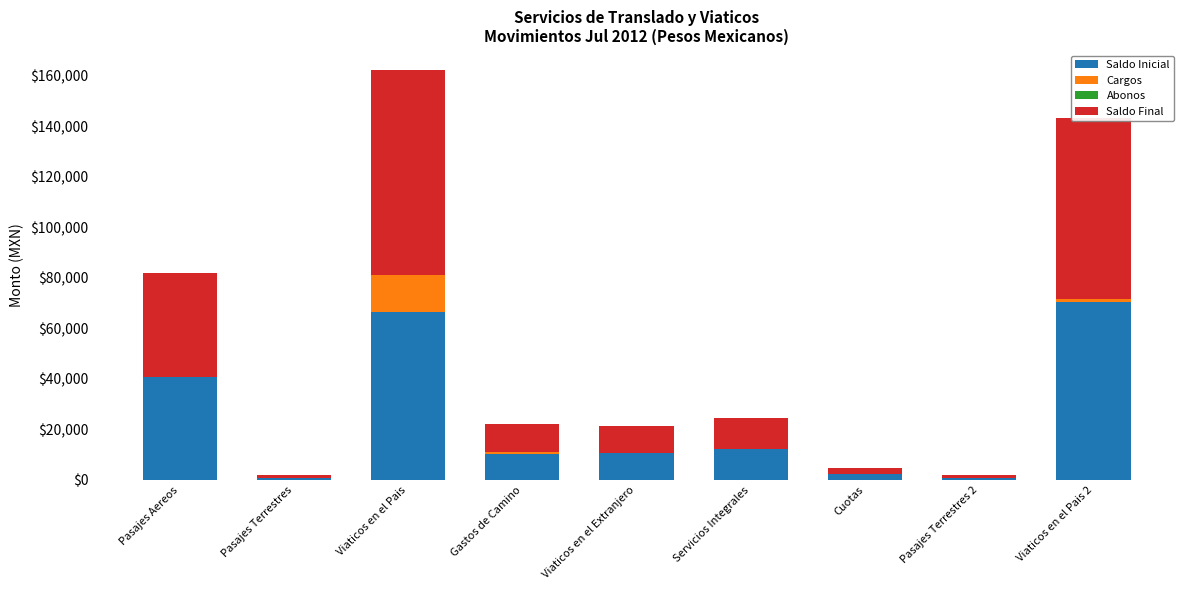

At which category is the sum across all series the highest?

Viaticos en el Pais